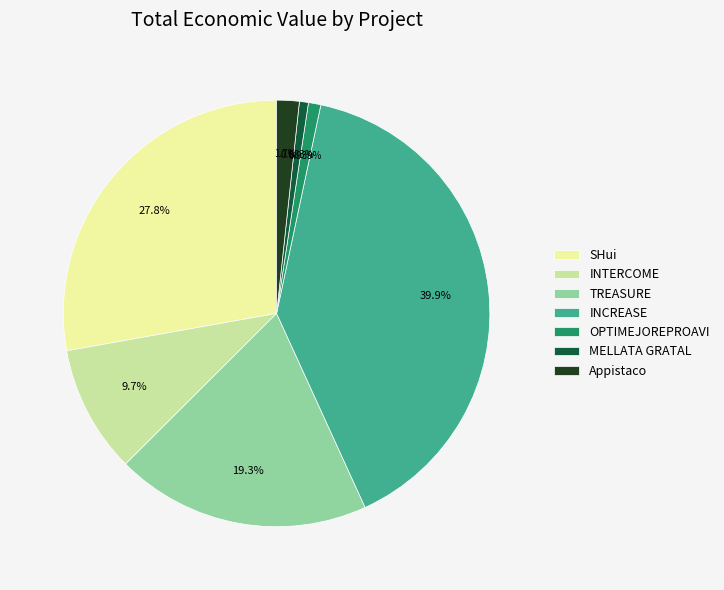

Which slice is the largest?

INCREASE